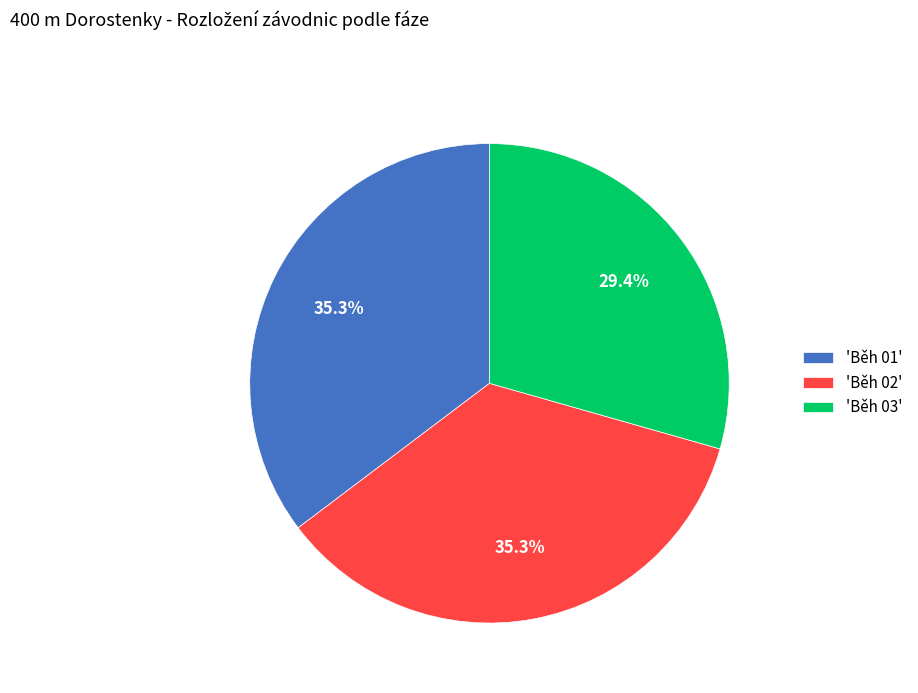

Between 'Běh 01' and 'Běh 03', which is larger?

'Běh 01'